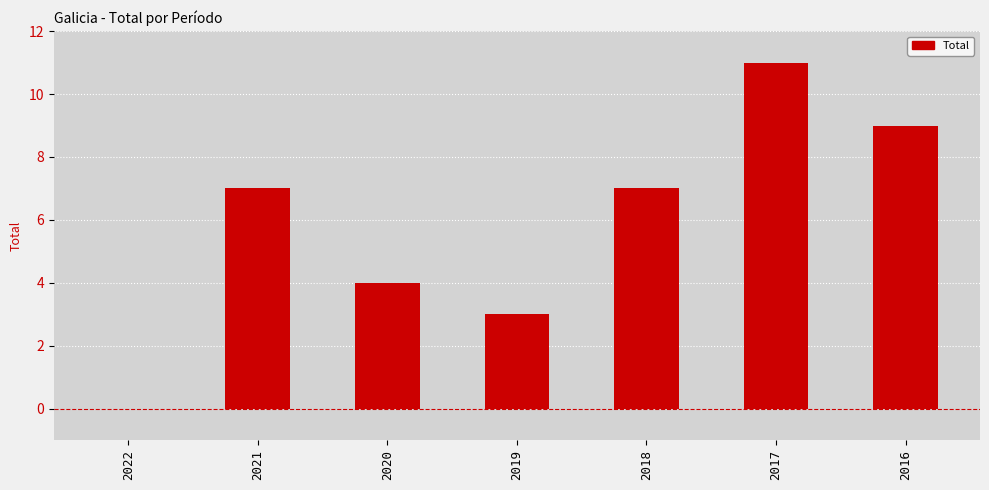

Does the chart contain stacked bars?

No